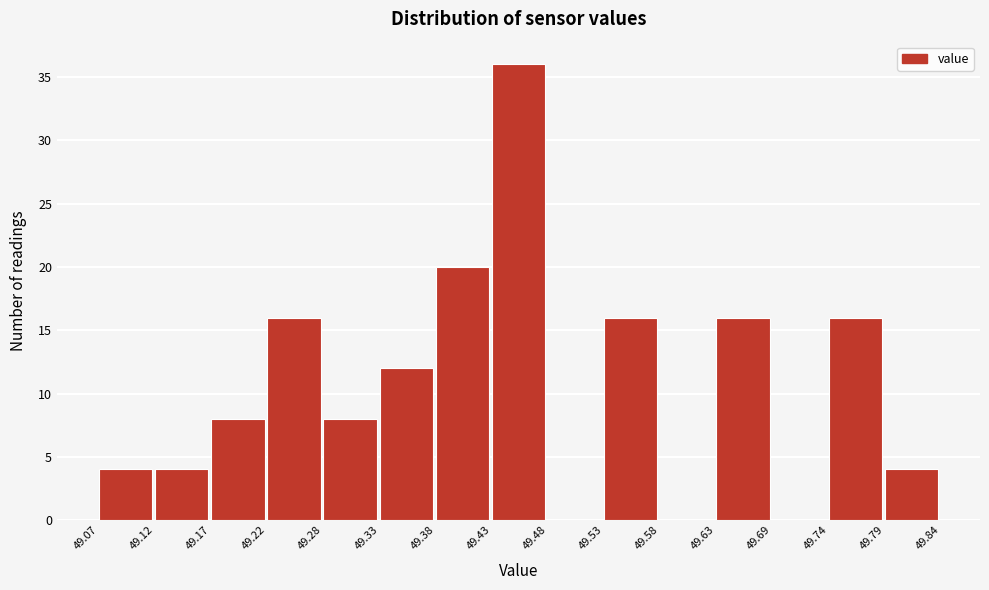

How tall is the bar that spans 49.22 to 49.28 on the x-axis? The values are not printed on the chart, so give them approximately, as read against the axis.

16